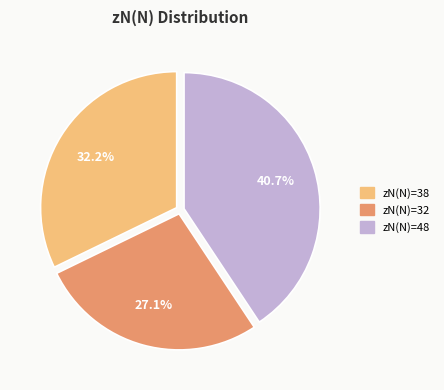

Does any single category account for the majority?

No